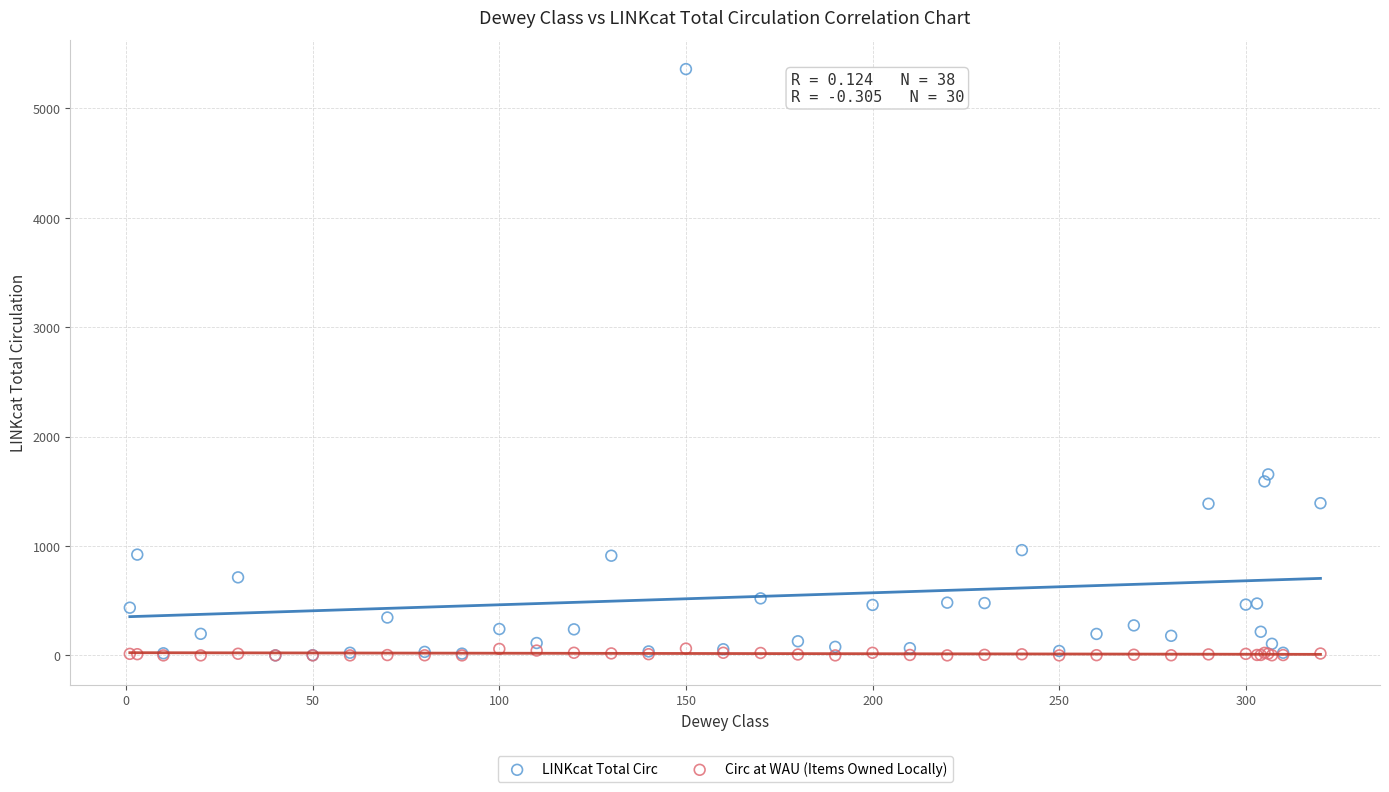

Which series has the largest Y range (max minus min)?

LINKcat Total Circ